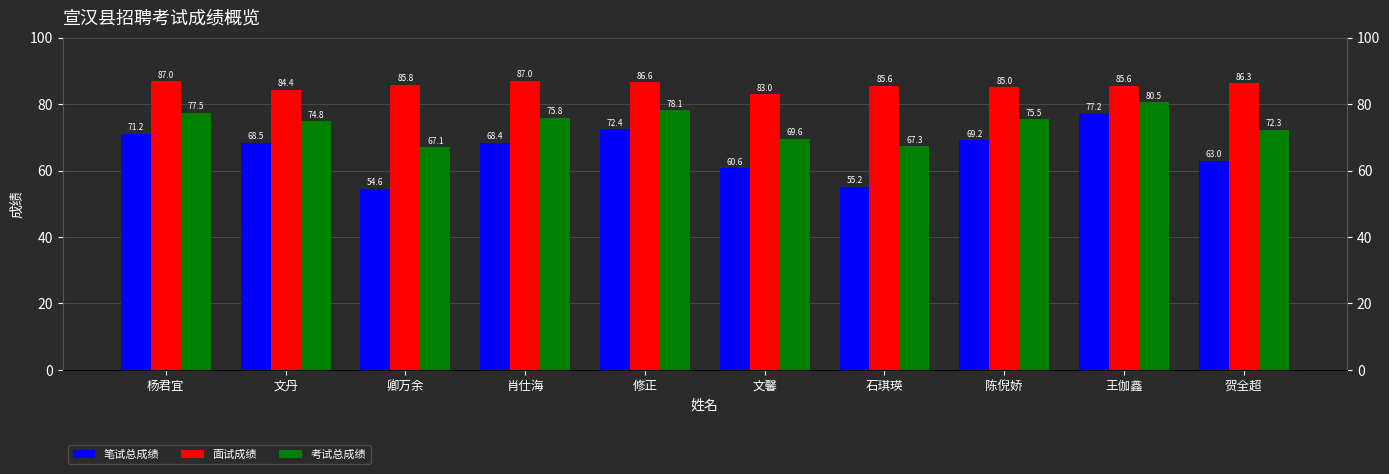

What are all the series names shown in the legend?

笔试总成绩, 面试成绩, 考试总成绩